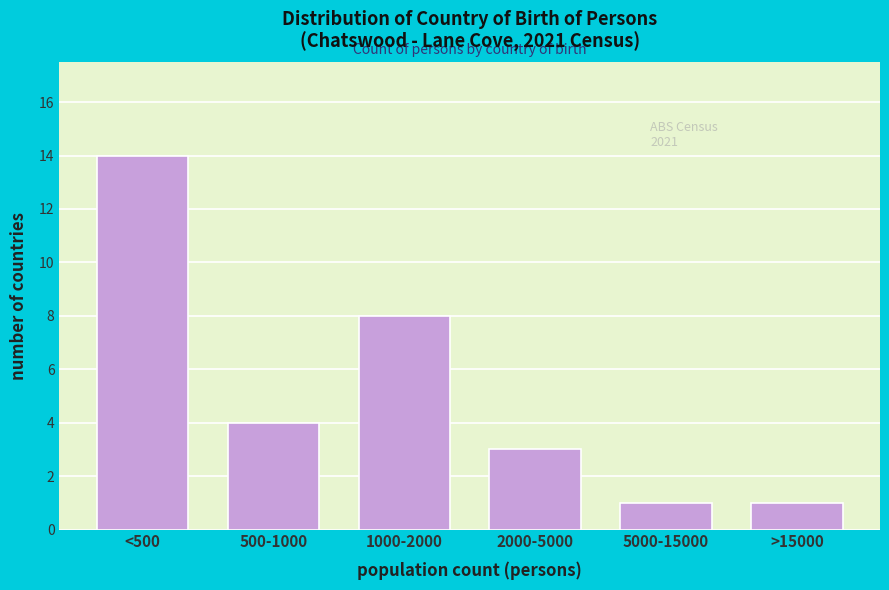

Reading right to left, transcribe all the data shown in this chart.

>15000=1	5000-15000=1	2000-5000=3	1000-2000=8	500-1000=4	<500=14